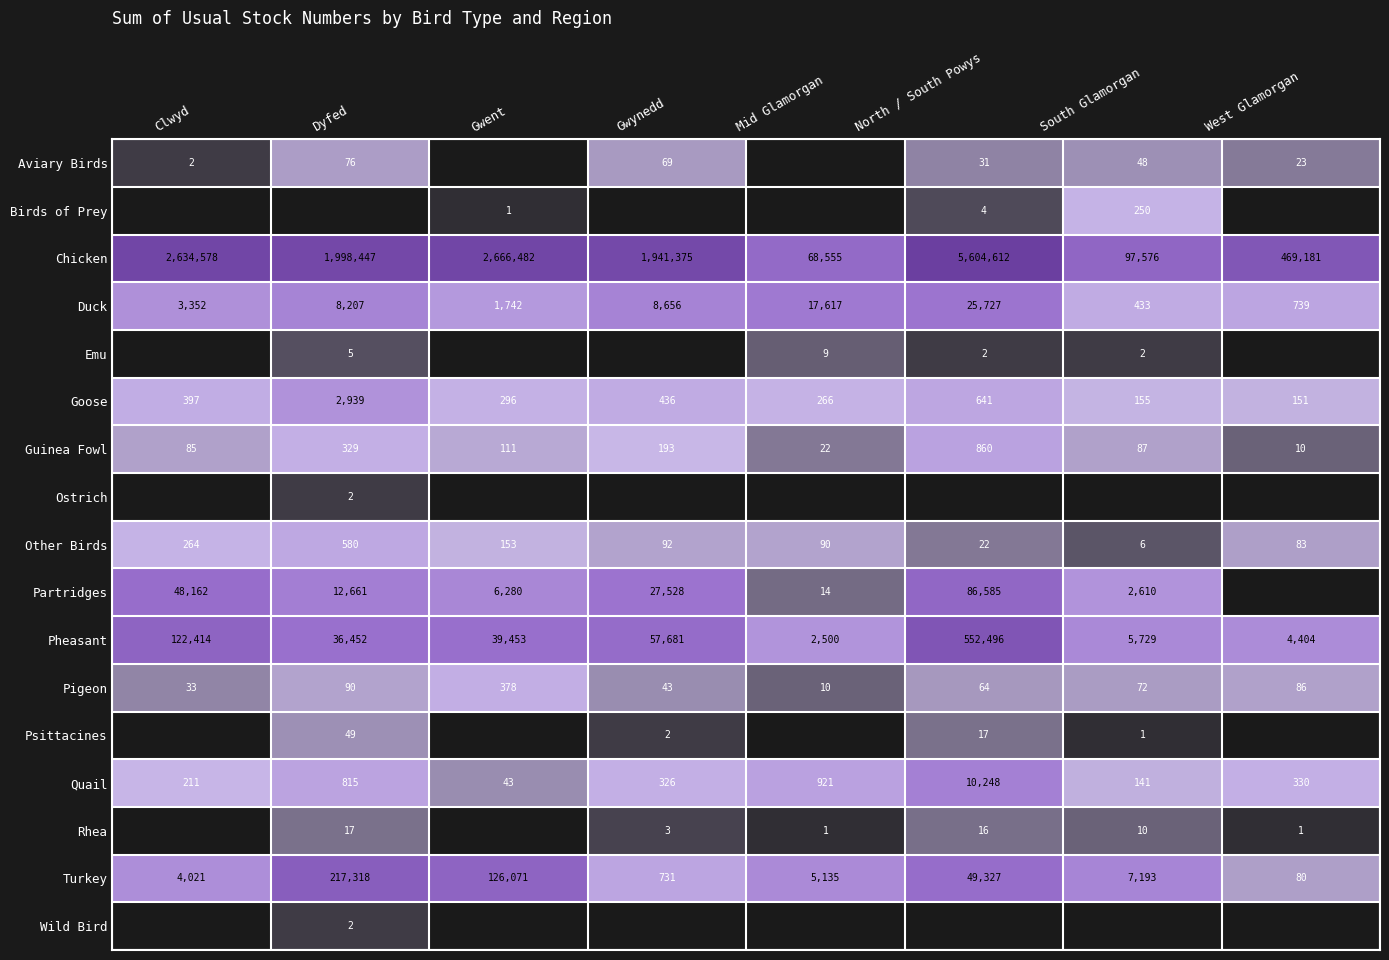

What is the difference between the Turkey values at North / South Powys and Clwyd?

45306